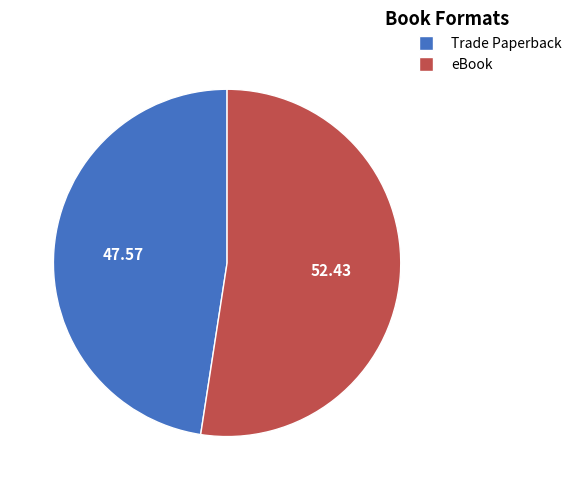

Is the sum of Trade Paperback and eBook greater than half?

Yes